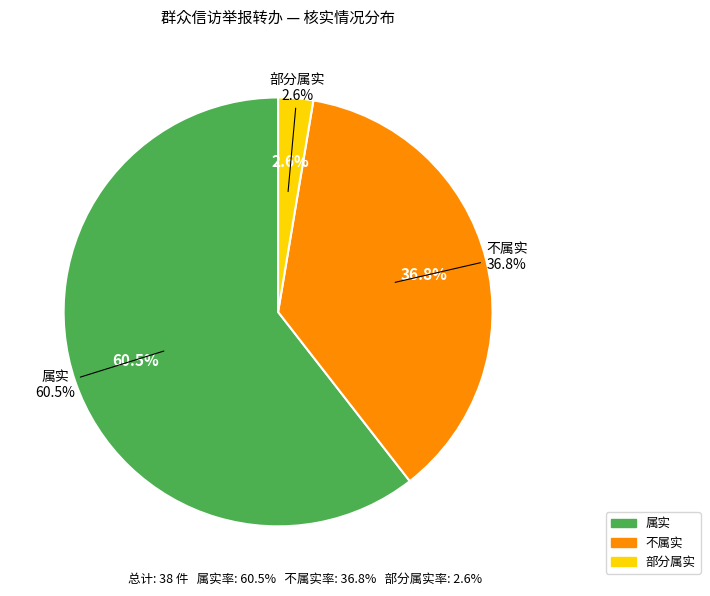

Does 属实 account for over 50% of the chart?

Yes